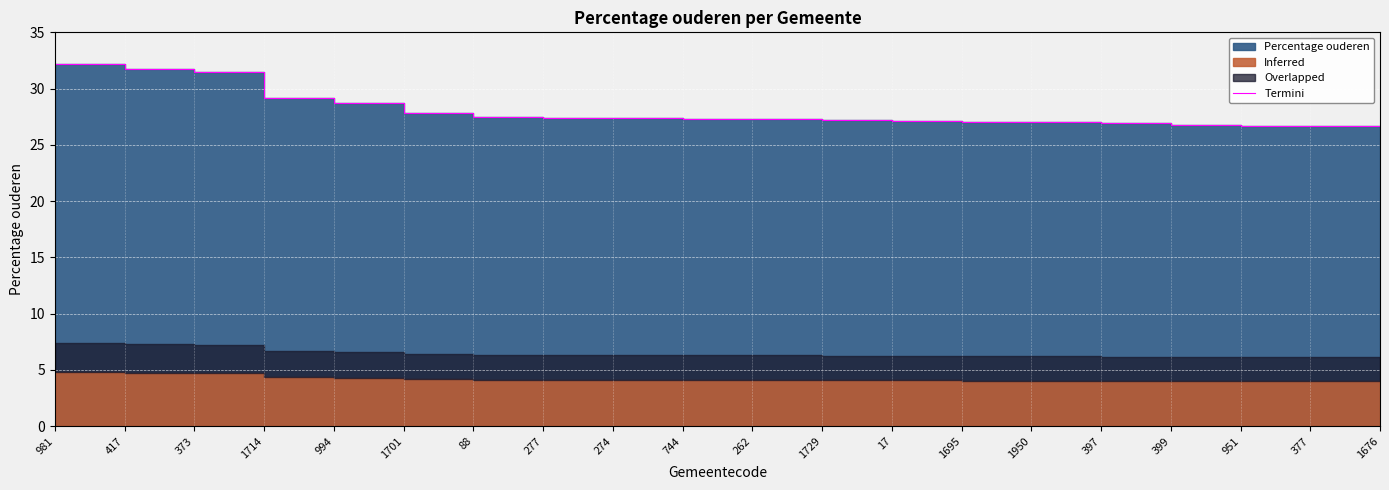

At which label is the value closest to 29?

1714